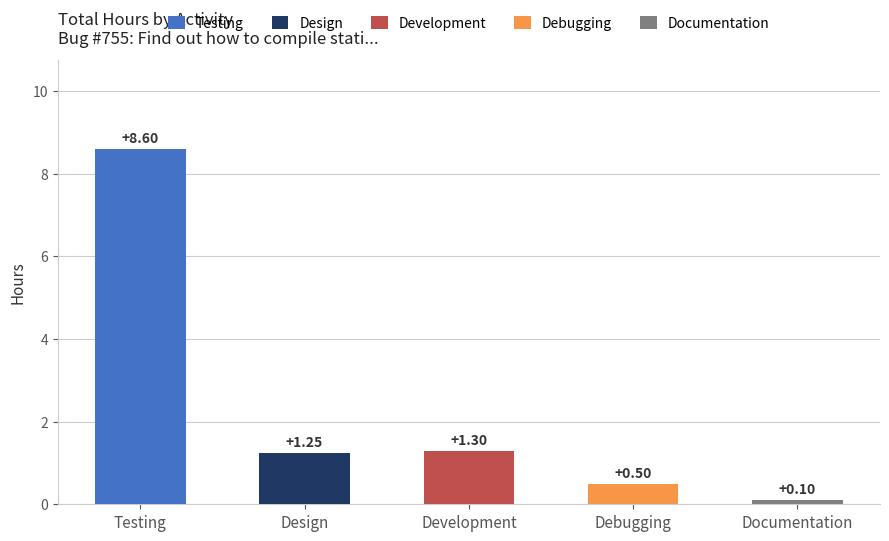

Rank the categories by value from lowest to highest.

Documentation, Debugging, Design, Development, Testing